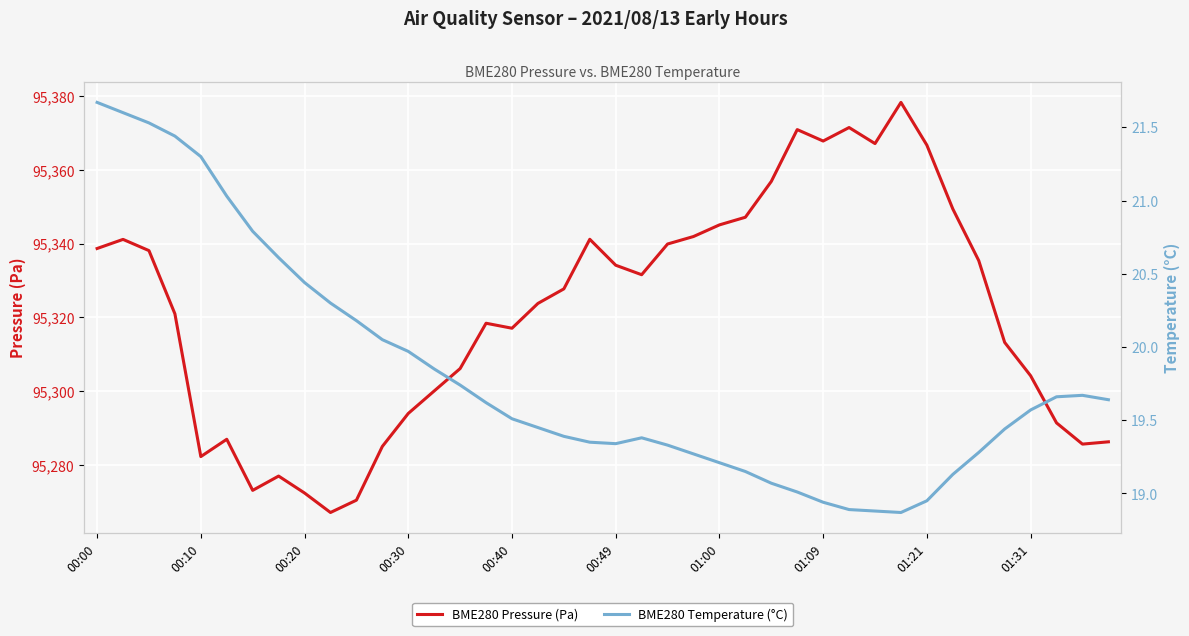

At which category does BME280 Pressure (Pa) reach its first local valley?

00:10